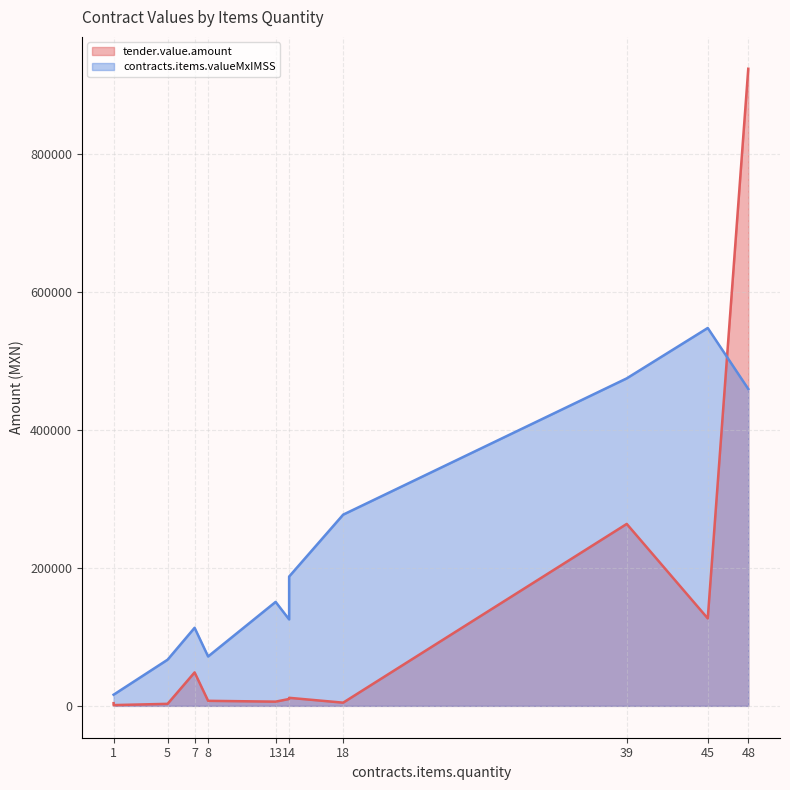

True or false: tender.value.amount has more than 2 interior local peaks.

True